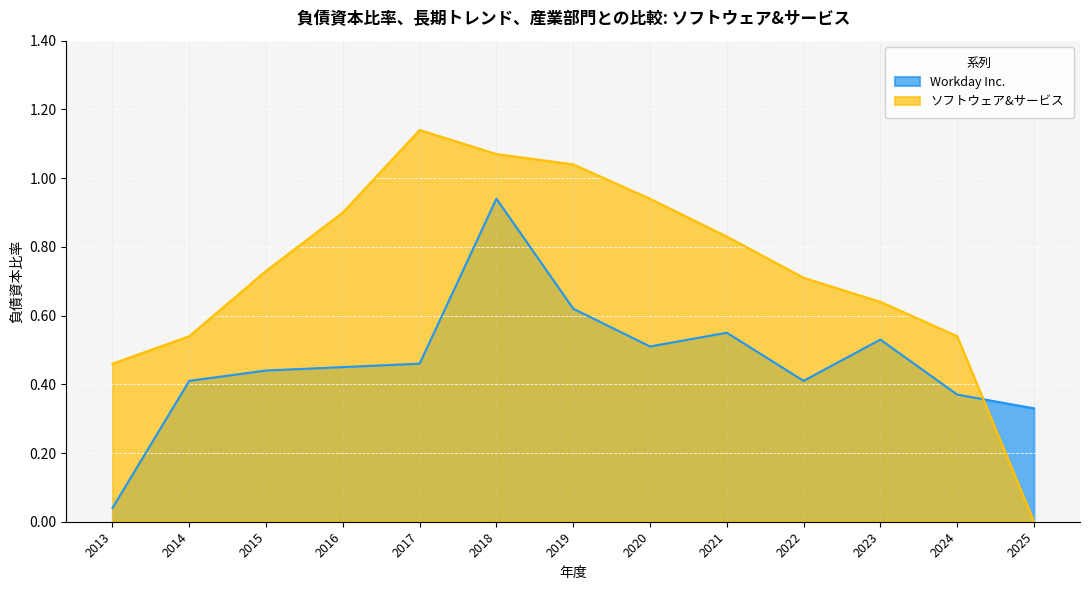

What is the difference between the ソフトウェア&サービス values at 2020 and 2021?

0.1